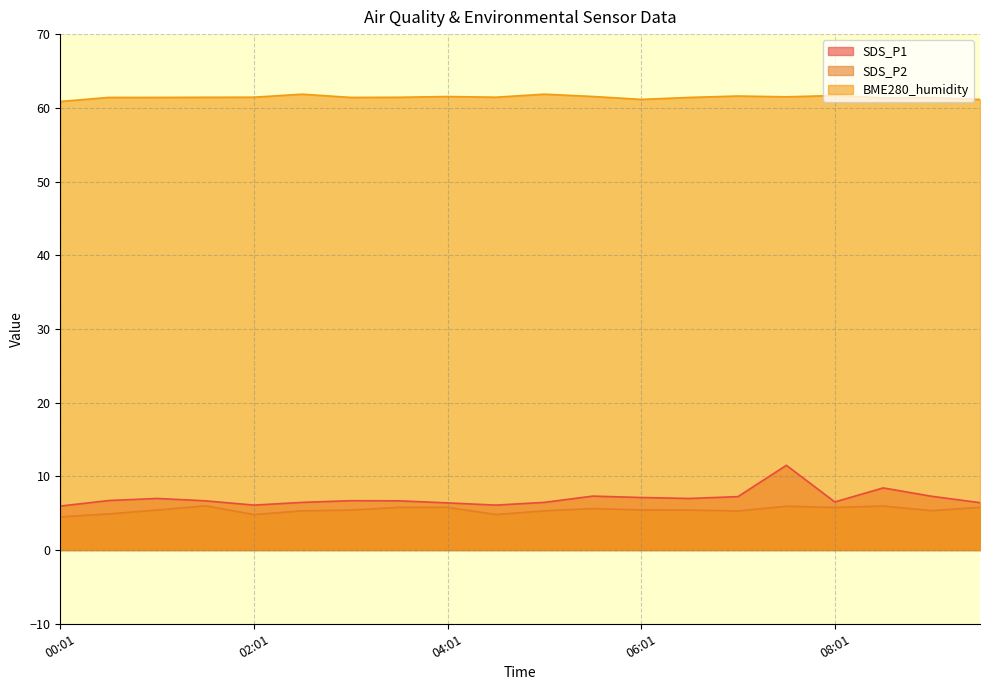

What is the difference between the maximum and minimum values in the SDS_P2 series?

1.5